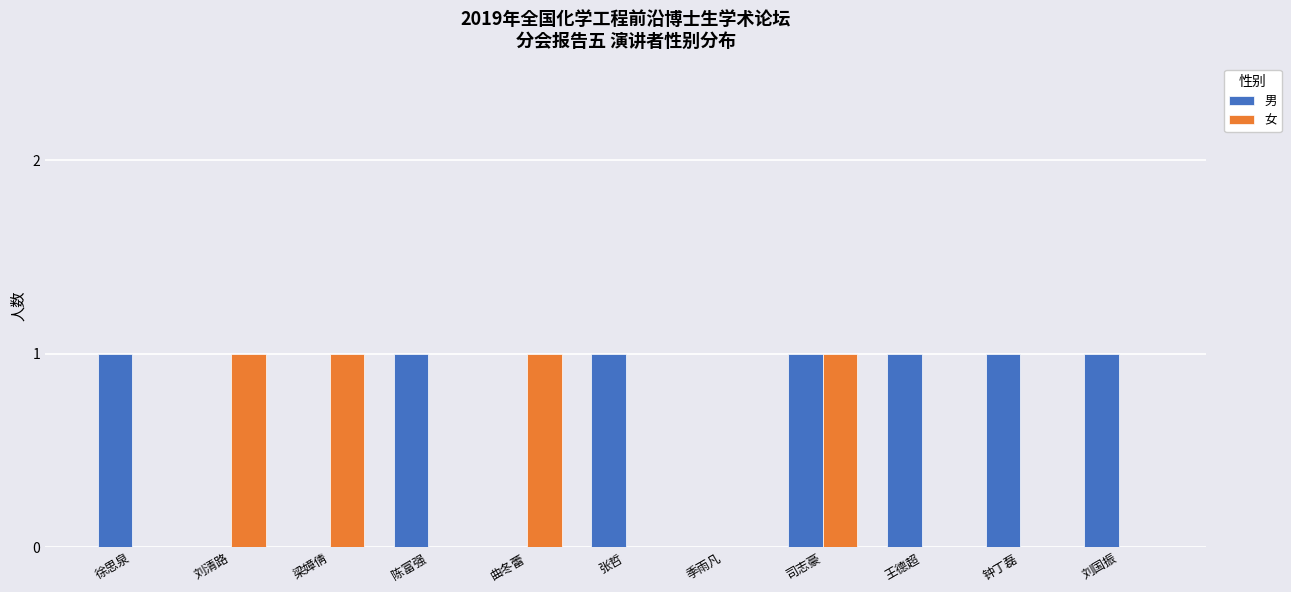

Does the chart contain stacked bars?

No